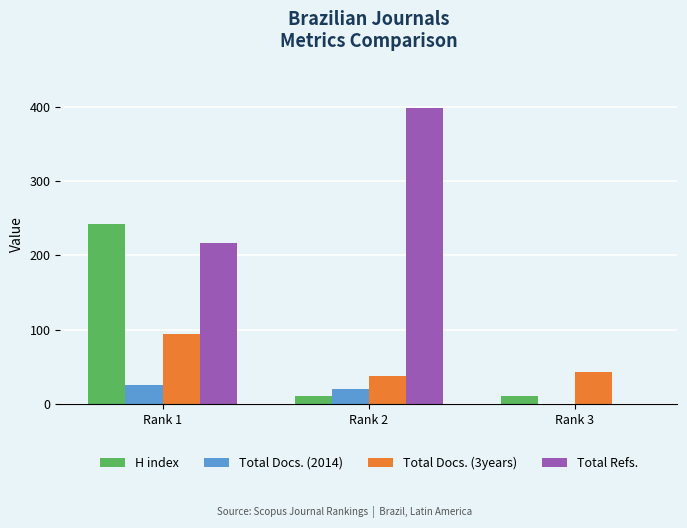

Which label corresponds to the largest value in the chart?

Rank 2